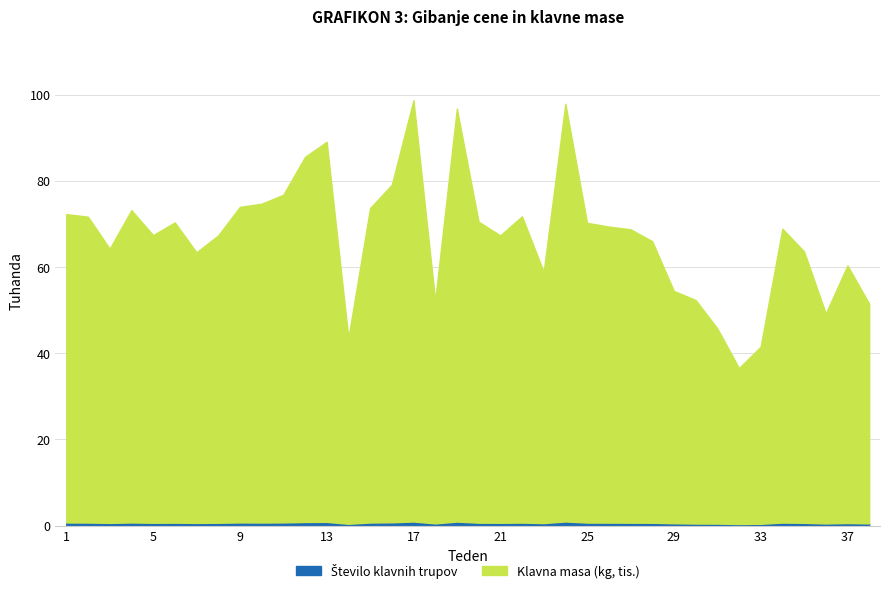

True or false: Klavna masa (kg) and Število klavnih trupov intersect in this chart.

False